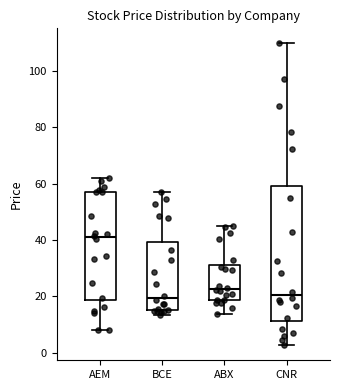

Comparing the boxes themselves (not the whiskers), which one is the tallest?

CNR